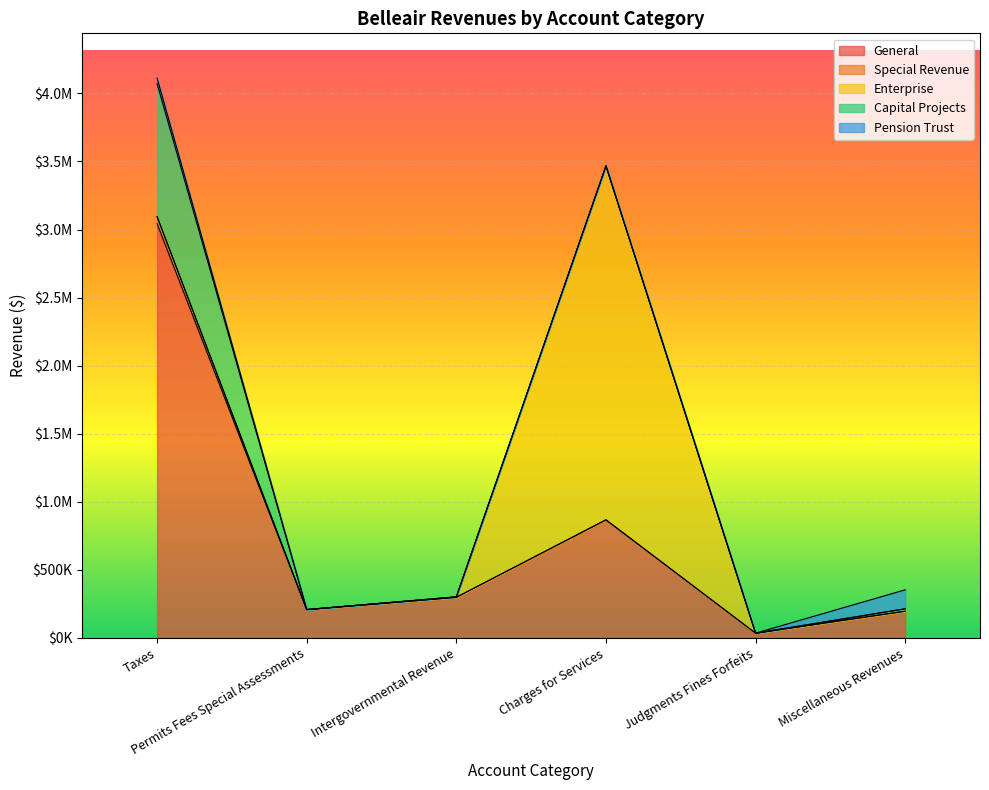

The value of General at Miscellaneous Revenues is 307588. True or false?

False